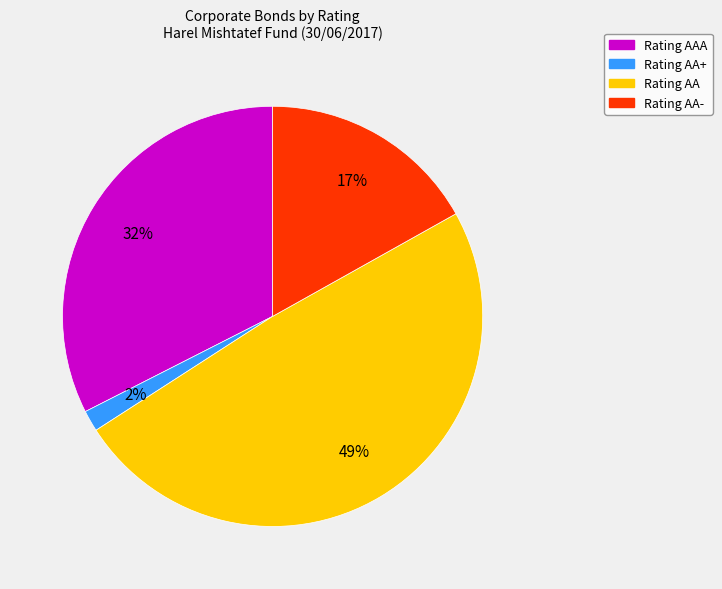

Is there a majority slice in this chart?

No